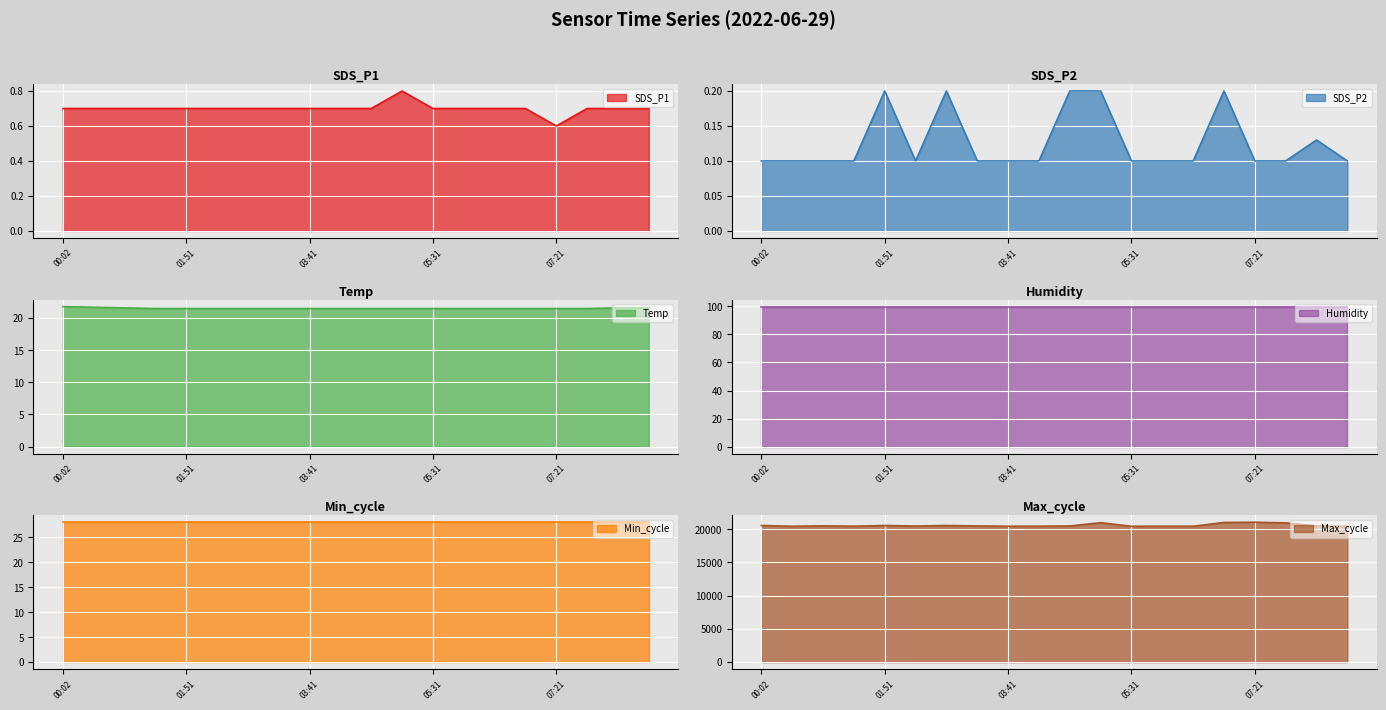

List the labels in order of Max_cycle value, smallest first.

00:29, 05:31, 03:41, 06:26, 08:44, 01:24, 04:09, 05:59, 02:19, 08:16, 04:36, 03:14, 00:56, 01:51, 02:46, 00:02, 07:49, 05:04, 06:54, 07:21